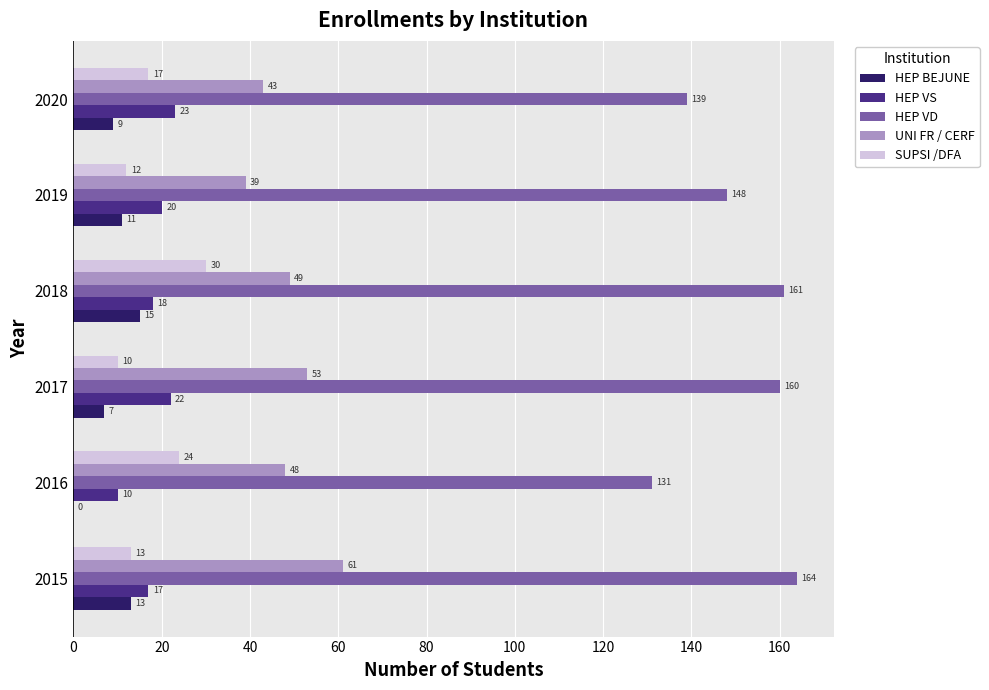

What is the sum of the SUPSI /DFA values at 2016 and 2017?

34